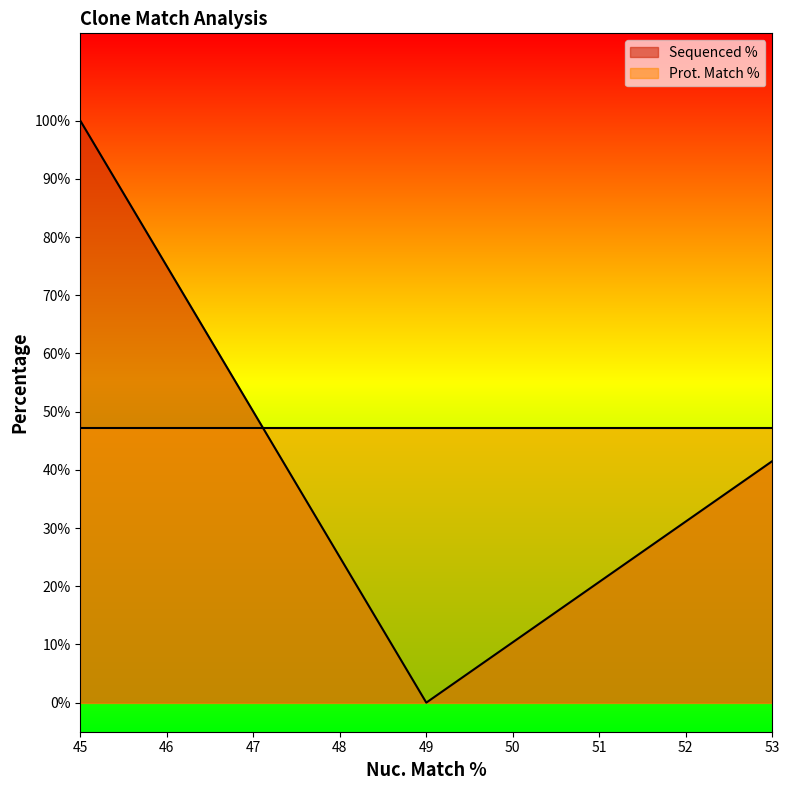

At which category does the chart reach its peak across all series?

45